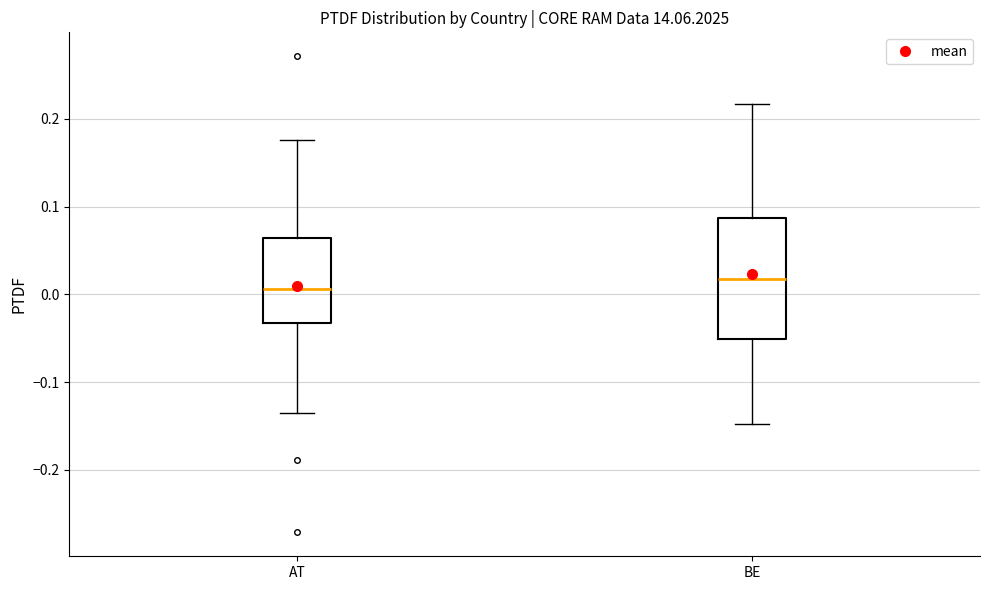

Reading left to right, read every box against the y-axis: the position of its median line, the range the box covers, and the ends of its whiskers. The values are not printed on the chart, so give them approximately, as read against the axis.

AT: median 0.01, box -0.03 to 0.06, whiskers -0.14 to 0.18
BE: median 0.02, box -0.05 to 0.09, whiskers -0.15 to 0.22